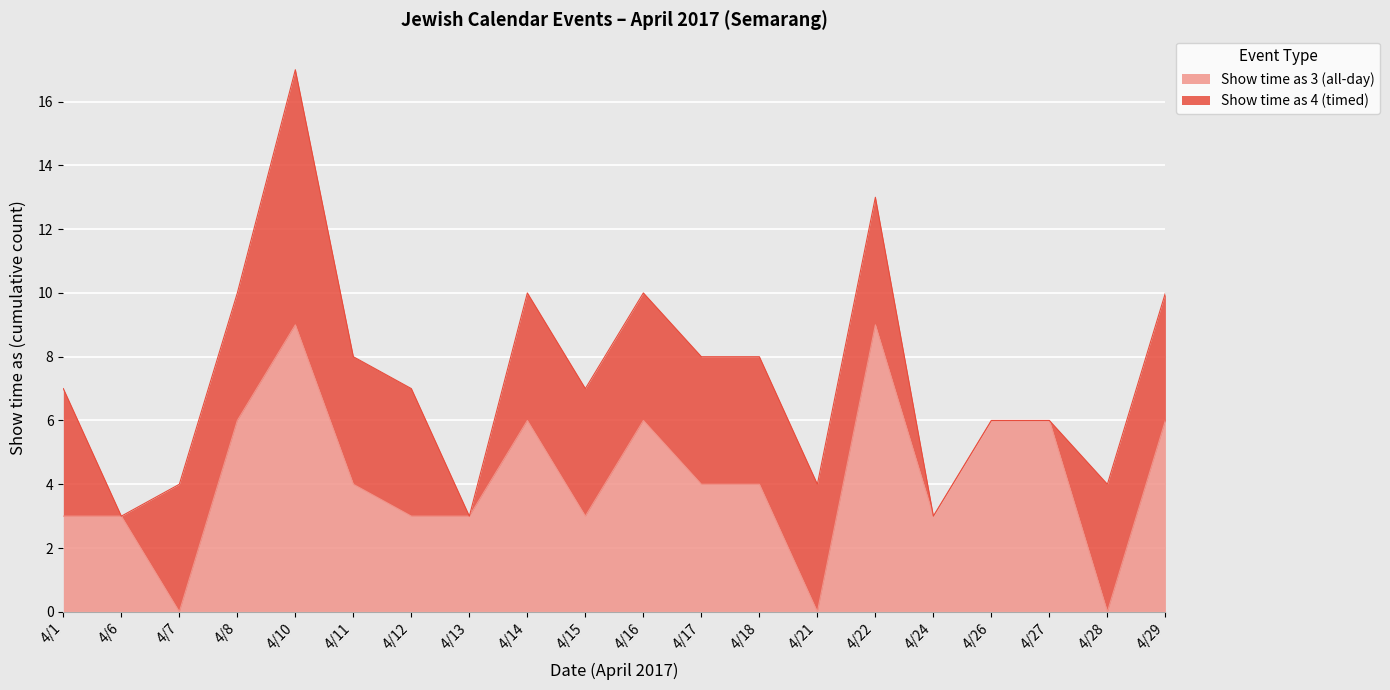

True or false: there are more than 2 points higher than both neighbors.

True